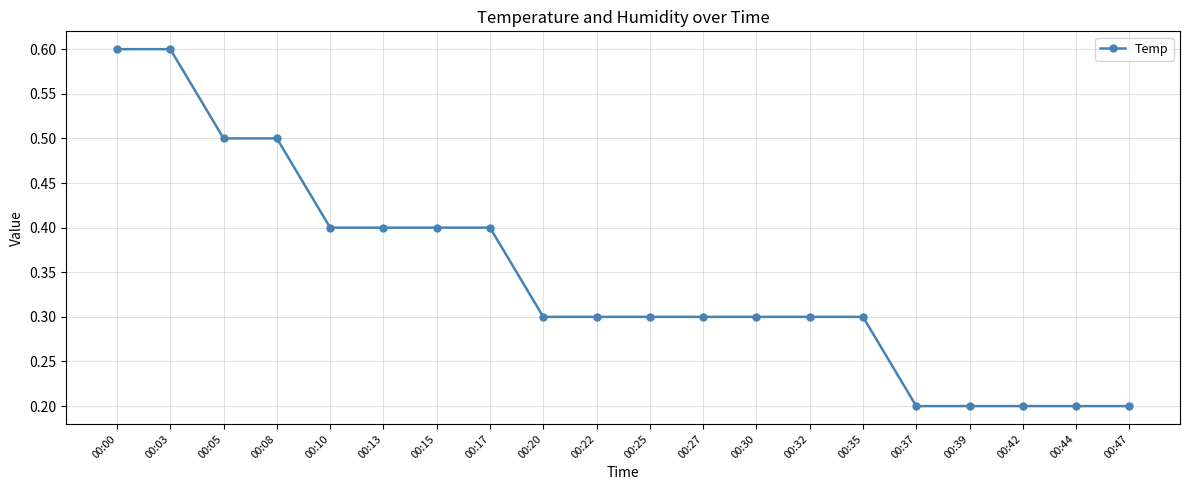

What value does the data have at 00:15?

0.4